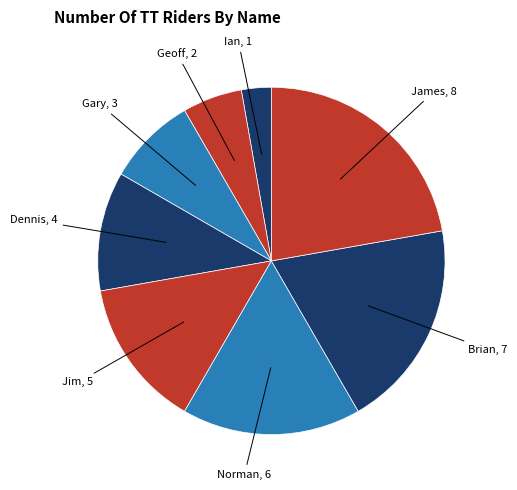

How many slices are in this pie chart?

8